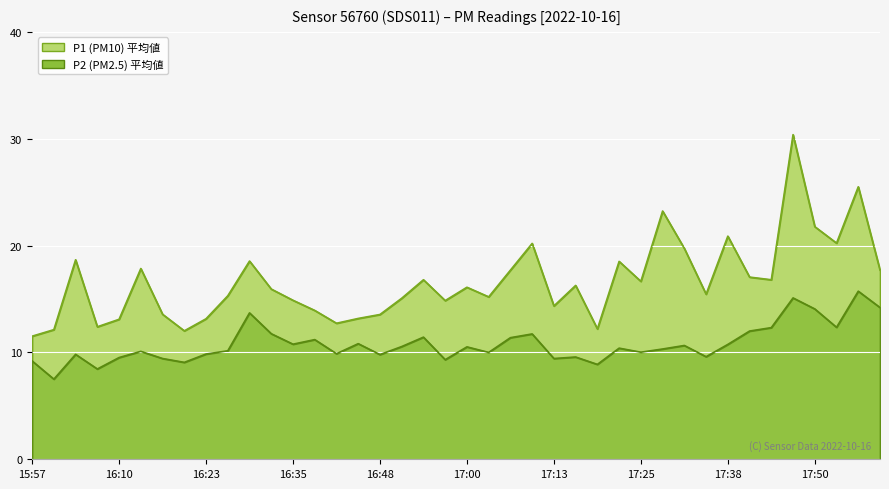

Between 16:26 and 16:51, which series saw the biggest shift?

P2